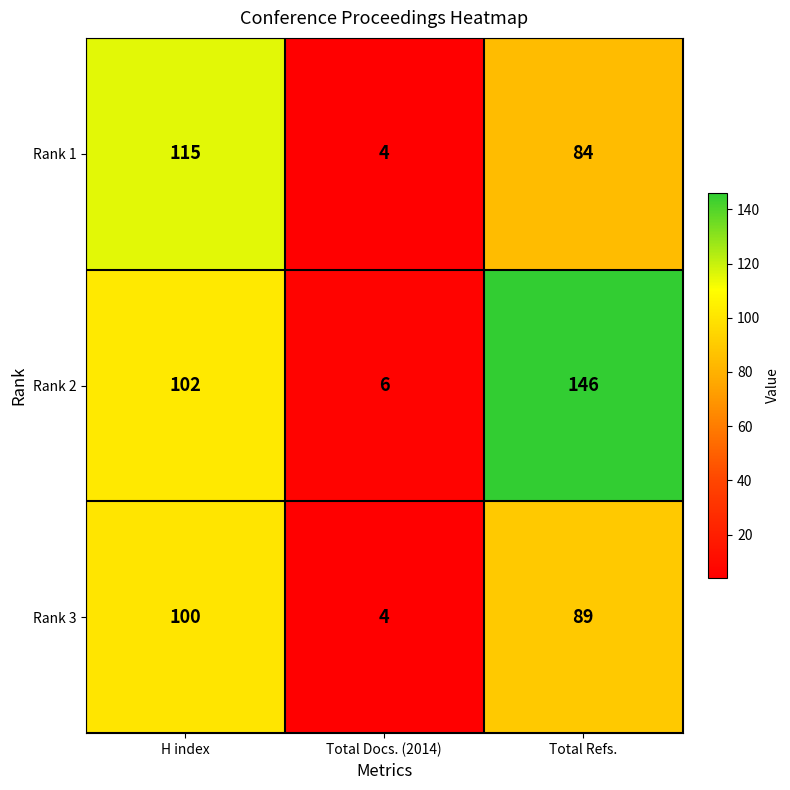

At which category is the sum across all series the highest?

Total Refs.